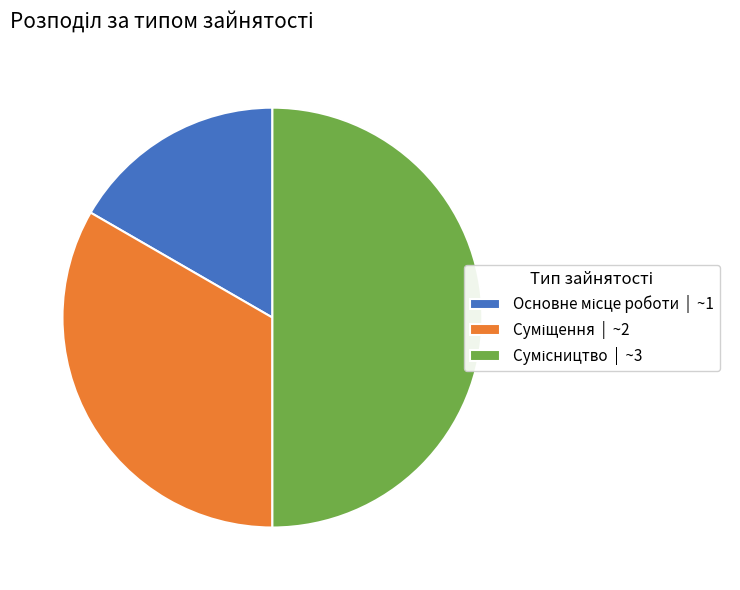

Does Суміщення represent more than half of the total?

No